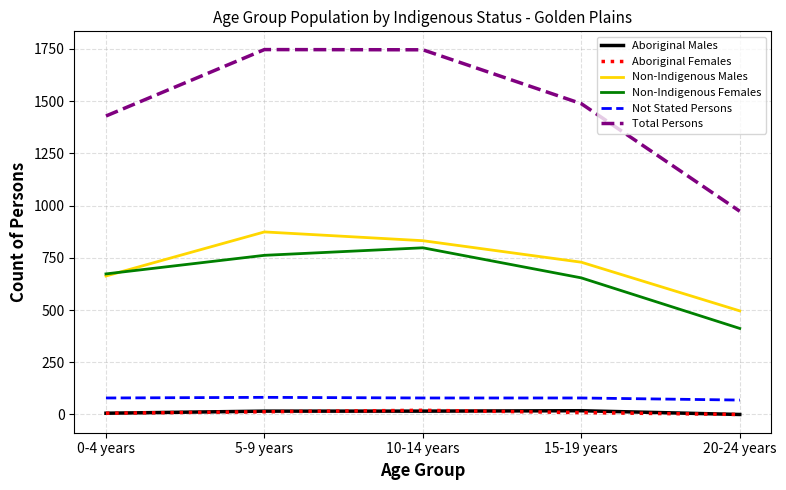

The value of Total Persons at 15-19 years is 394. True or false?

False